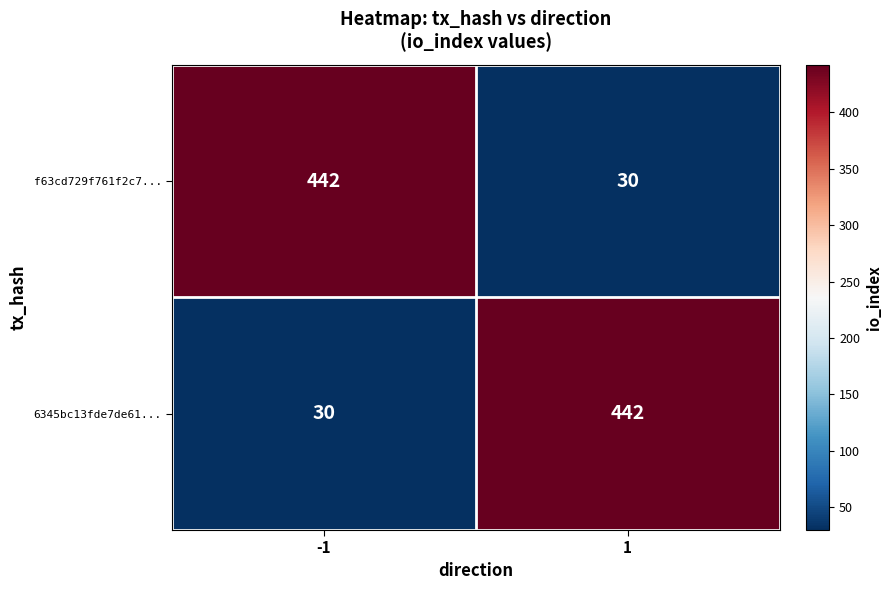

At how many categories does at least one series exceed 352?

2